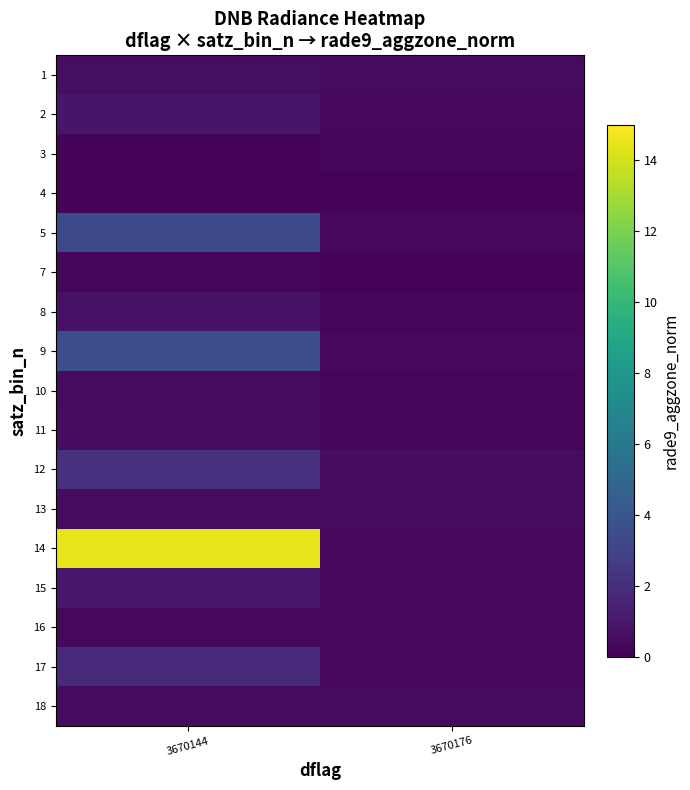

At how many categories does at least one series exceed 3?

1